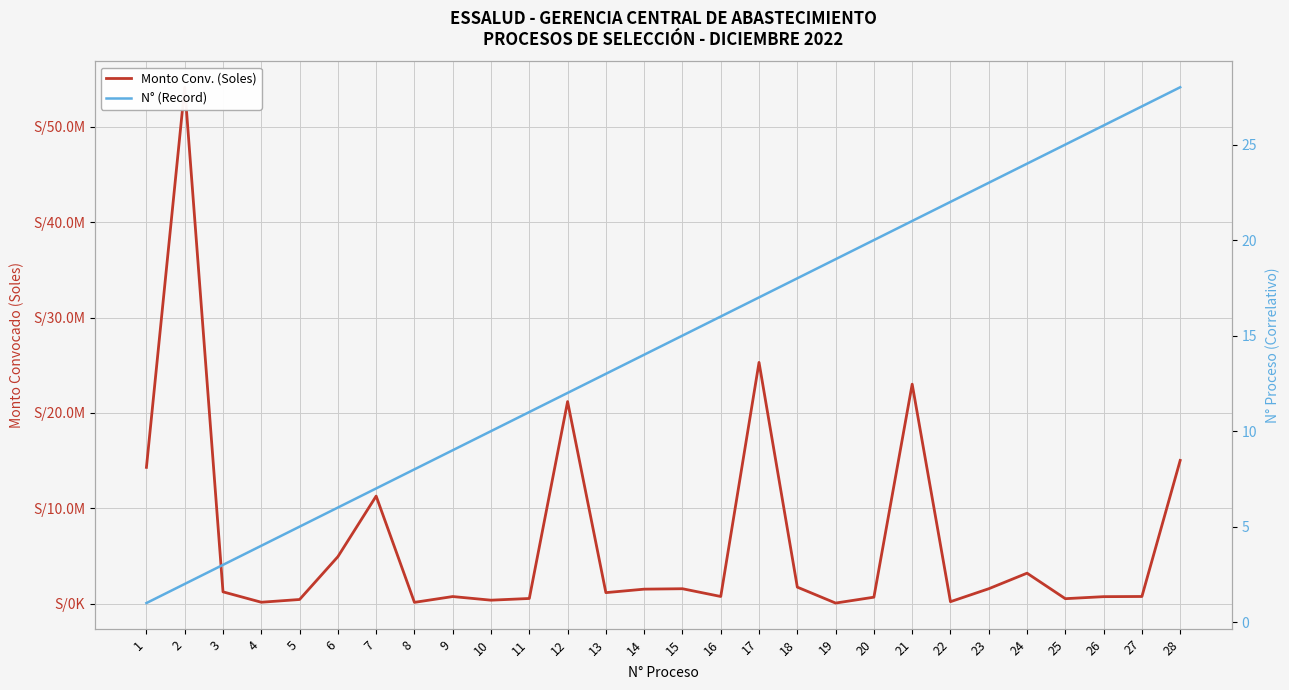

What is the difference between the maximum and second lowest values in the N° (Record) series?

26.0